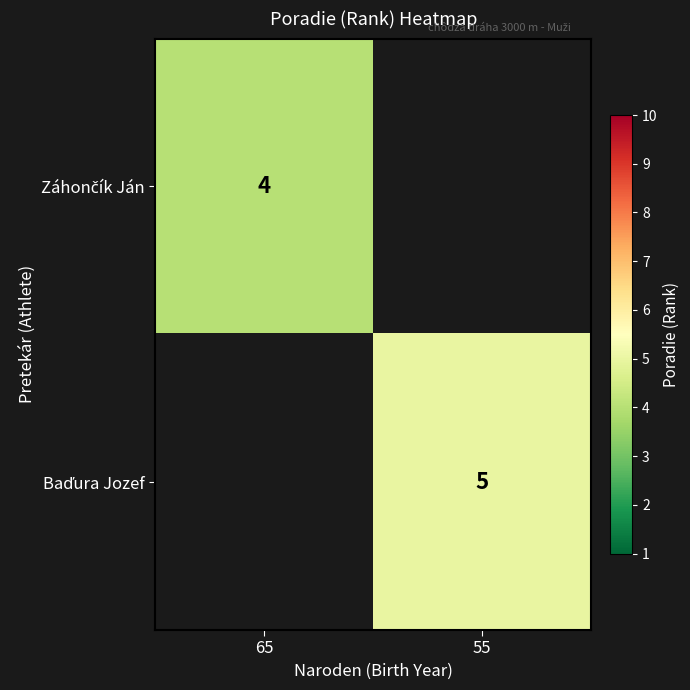

True or false: Záhončík Ján has a value of 6.9 at 65.

False